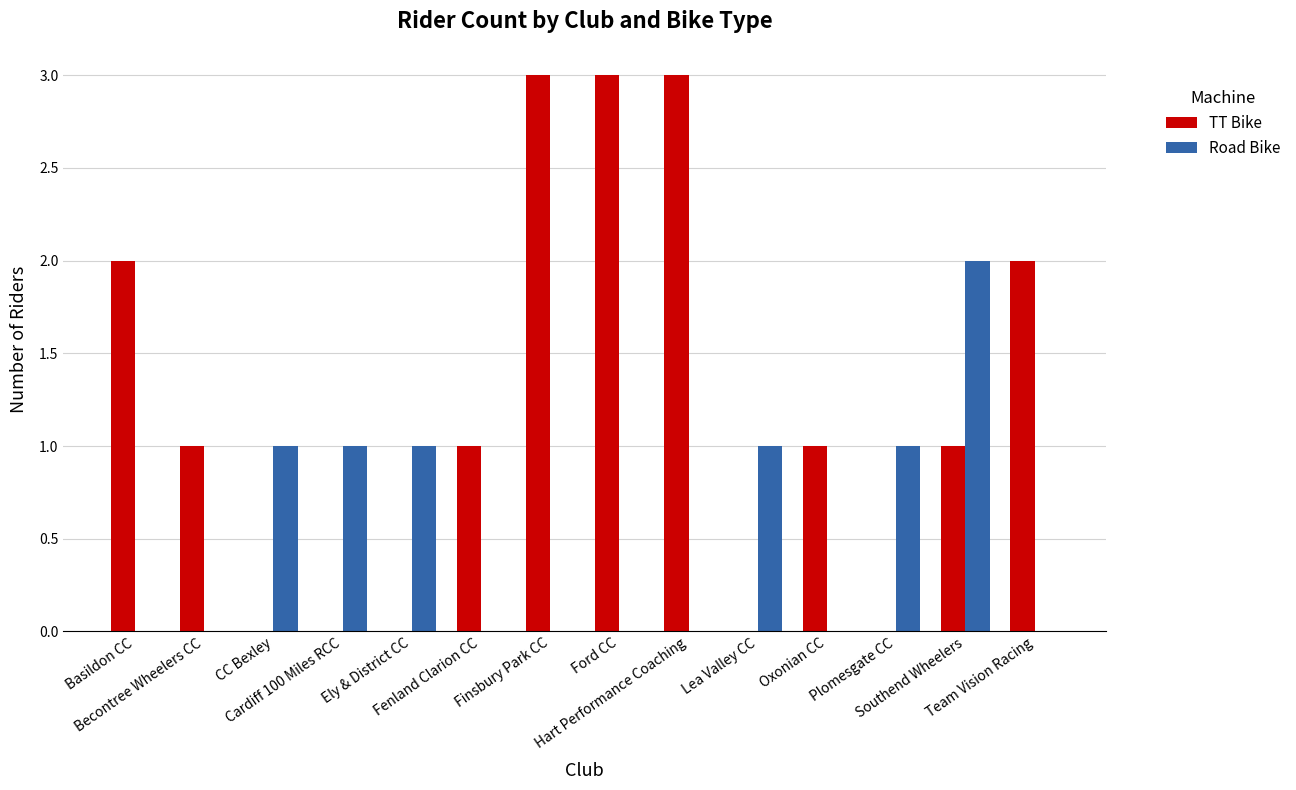

What value does the TT Bike series have at Hart Performance Coaching?

3